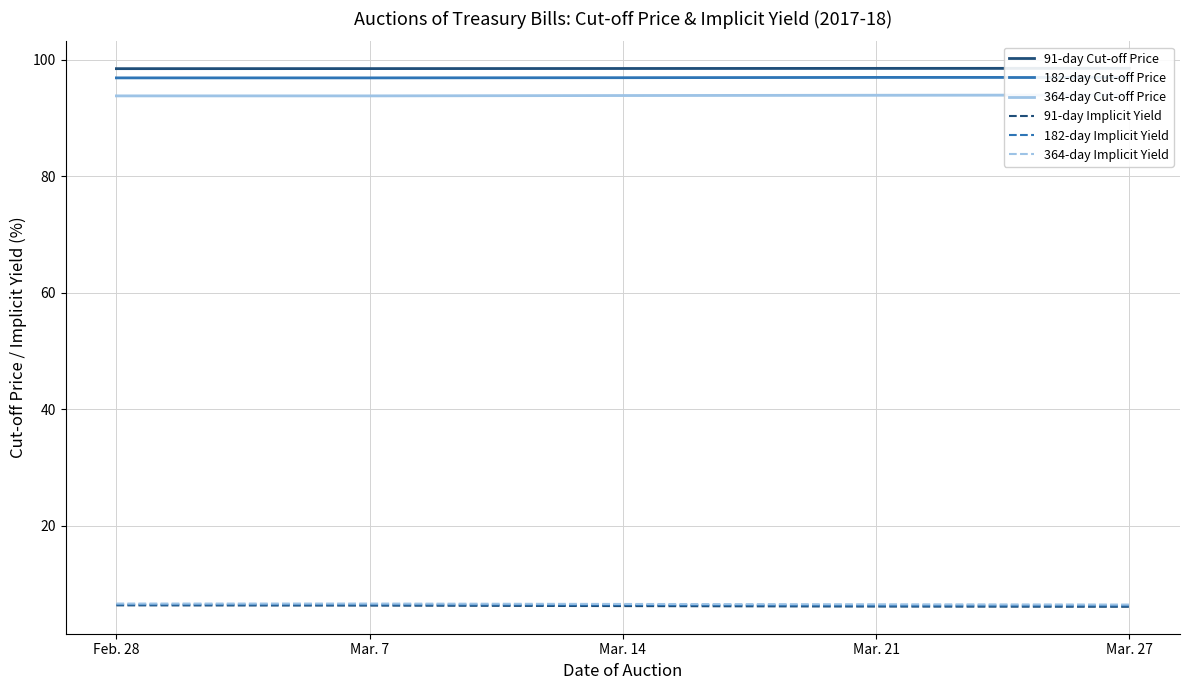

At how many categories does at least one series exceed 89?

5